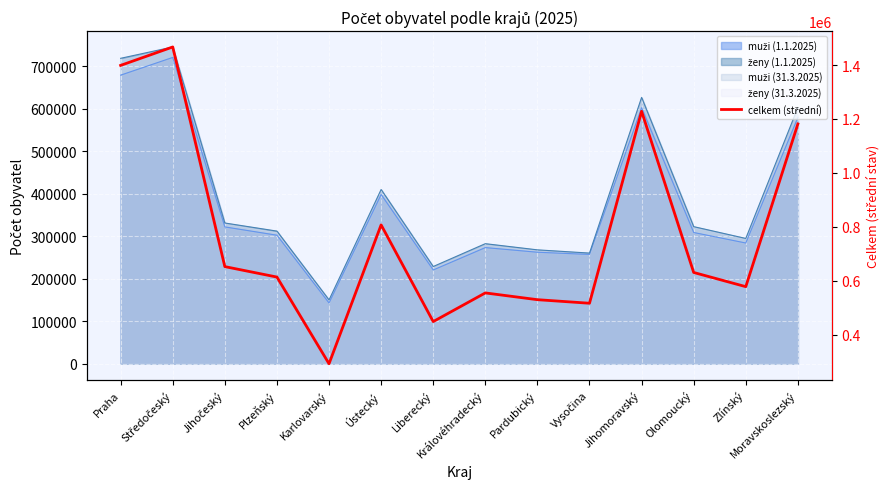

How many lines are shown in the chart?

1